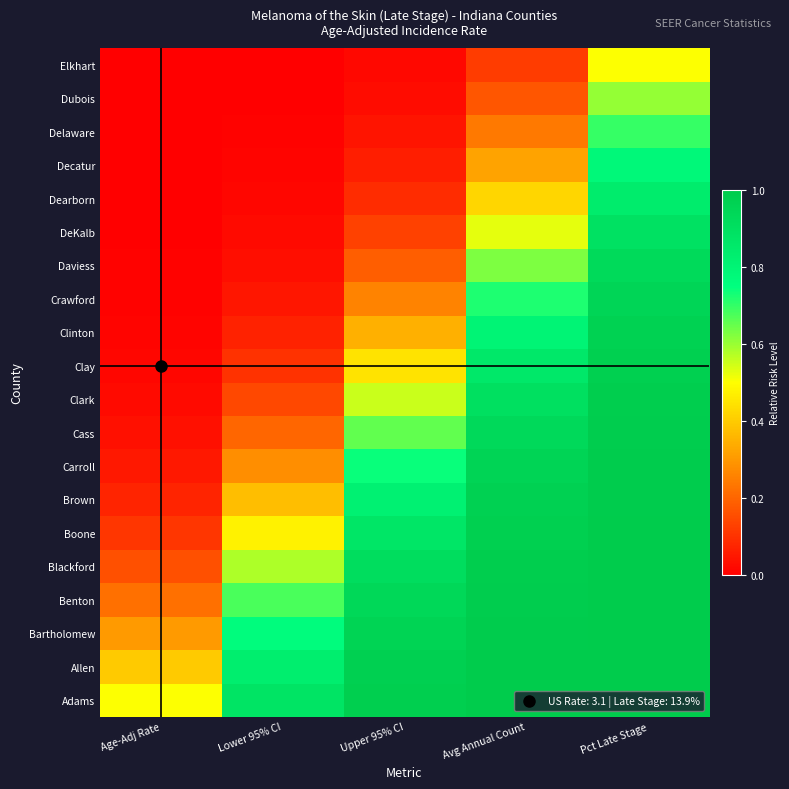

Reading left to right, transcribe all the data shown in this chart.

Adams: Age-Adj Rate=0.5	Lower 95% CI=0.9	Upper 95% CI=1.0	Avg Annual Count=1.0	Pct Late Stage=1.0
Allen: Age-Adj Rate=0.4	Lower 95% CI=0.8	Upper 95% CI=1.0	Avg Annual Count=1.0	Pct Late Stage=1.0
Bartholomew: Age-Adj Rate=0.3	Lower 95% CI=0.8	Upper 95% CI=1.0	Avg Annual Count=1.0	Pct Late Stage=1.0
Benton: Age-Adj Rate=0.2	Lower 95% CI=0.7	Upper 95% CI=0.9	Avg Annual Count=1.0	Pct Late Stage=1.0
Blackford: Age-Adj Rate=0.2	Lower 95% CI=0.6	Upper 95% CI=0.9	Avg Annual Count=1.0	Pct Late Stage=1.0
Boone: Age-Adj Rate=0.1	Lower 95% CI=0.5	Upper 95% CI=0.9	Avg Annual Count=1.0	Pct Late Stage=1.0
Brown: Age-Adj Rate=0.1	Lower 95% CI=0.4	Upper 95% CI=0.8	Avg Annual Count=1.0	Pct Late Stage=1.0
Carroll: Age-Adj Rate=0.0	Lower 95% CI=0.3	Upper 95% CI=0.7	Avg Annual Count=1.0	Pct Late Stage=1.0
Cass: Age-Adj Rate=0.0	Lower 95% CI=0.2	Upper 95% CI=0.7	Avg Annual Count=0.9	Pct Late Stage=1.0
Clark: Age-Adj Rate=0.0	Lower 95% CI=0.1	Upper 95% CI=0.6	Avg Annual Count=0.9	Pct Late Stage=1.0
Clay: Age-Adj Rate=0.0	Lower 95% CI=0.1	Upper 95% CI=0.4	Avg Annual Count=0.9	Pct Late Stage=1.0
Clinton: Age-Adj Rate=0.0	Lower 95% CI=0.1	Upper 95% CI=0.3	Avg Annual Count=0.8	Pct Late Stage=1.0
Crawford: Age-Adj Rate=0.0	Lower 95% CI=0.0	Upper 95% CI=0.3	Avg Annual Count=0.7	Pct Late Stage=1.0
Daviess: Age-Adj Rate=0.0	Lower 95% CI=0.0	Upper 95% CI=0.2	Avg Annual Count=0.6	Pct Late Stage=0.9
DeKalb: Age-Adj Rate=0.0	Lower 95% CI=0.0	Upper 95% CI=0.1	Avg Annual Count=0.5	Pct Late Stage=0.9
Dearborn: Age-Adj Rate=0.0	Lower 95% CI=0.0	Upper 95% CI=0.1	Avg Annual Count=0.4	Pct Late Stage=0.8
Decatur: Age-Adj Rate=0.0	Lower 95% CI=0.0	Upper 95% CI=0.1	Avg Annual Count=0.3	Pct Late Stage=0.8
Delaware: Age-Adj Rate=0.0	Lower 95% CI=0.0	Upper 95% CI=0.0	Avg Annual Count=0.2	Pct Late Stage=0.7
Dubois: Age-Adj Rate=0.0	Lower 95% CI=0.0	Upper 95% CI=0.0	Avg Annual Count=0.2	Pct Late Stage=0.6
Elkhart: Age-Adj Rate=0.0	Lower 95% CI=0.0	Upper 95% CI=0.0	Avg Annual Count=0.1	Pct Late Stage=0.5